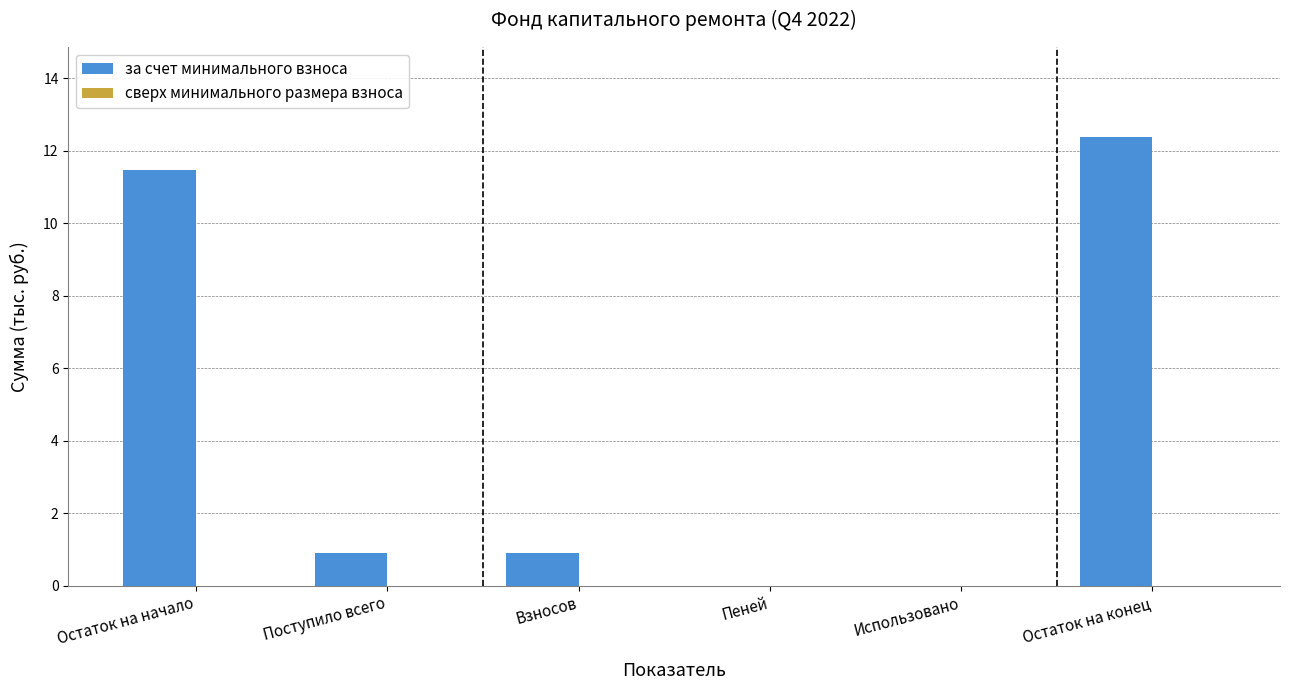

Is it true that the value at Использовано is 0.0?

True